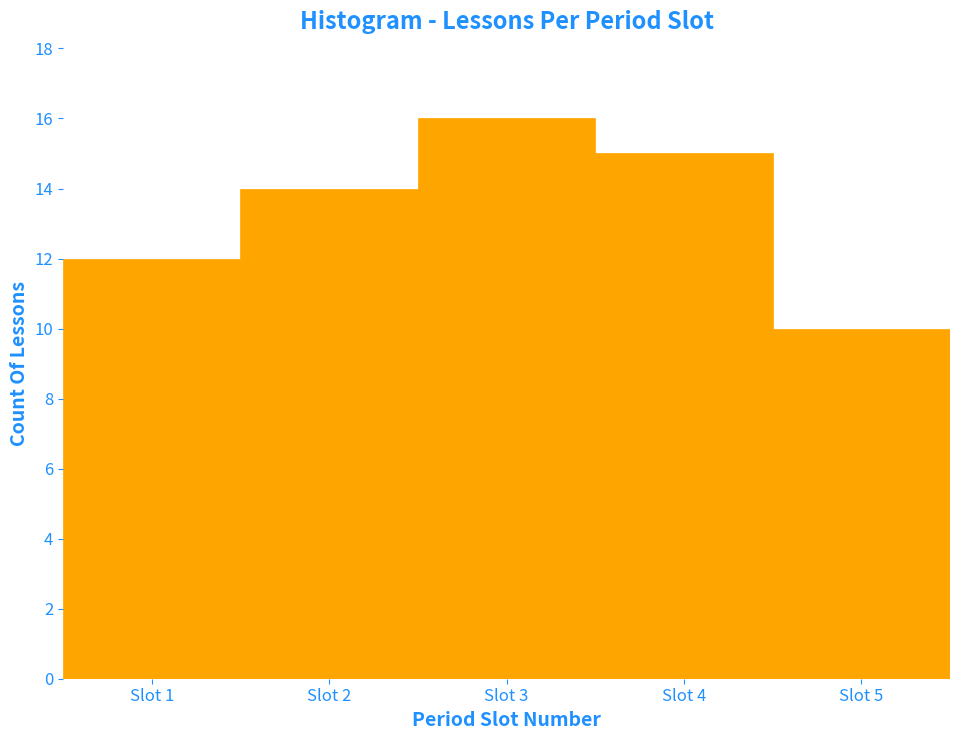

Which range on the x-axis has the tallest bar?

2.5 to 3.5